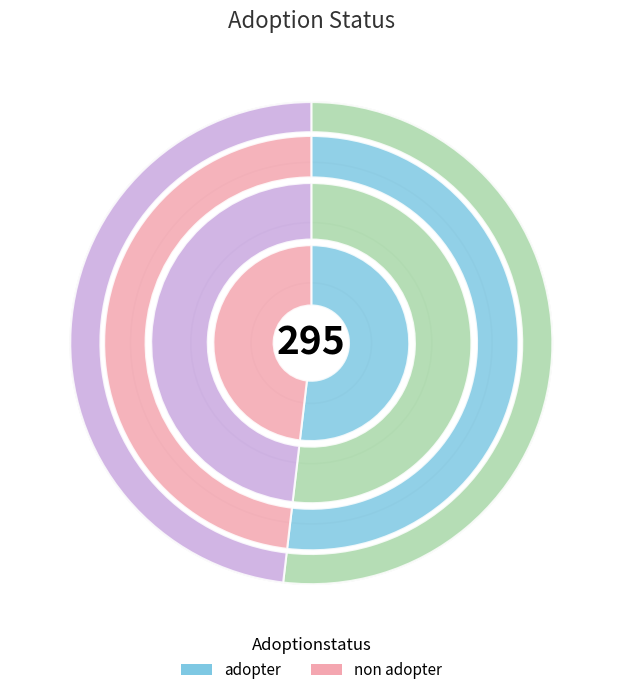

What is the change in value from adopter to non adopter?

-11